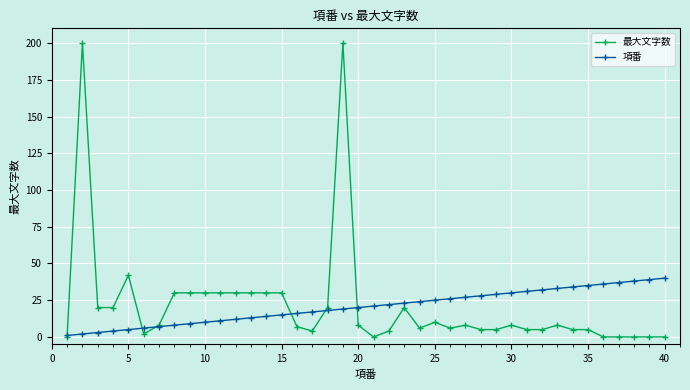

List the series in order of their peak value, lowest first.

項番, 最大文字数